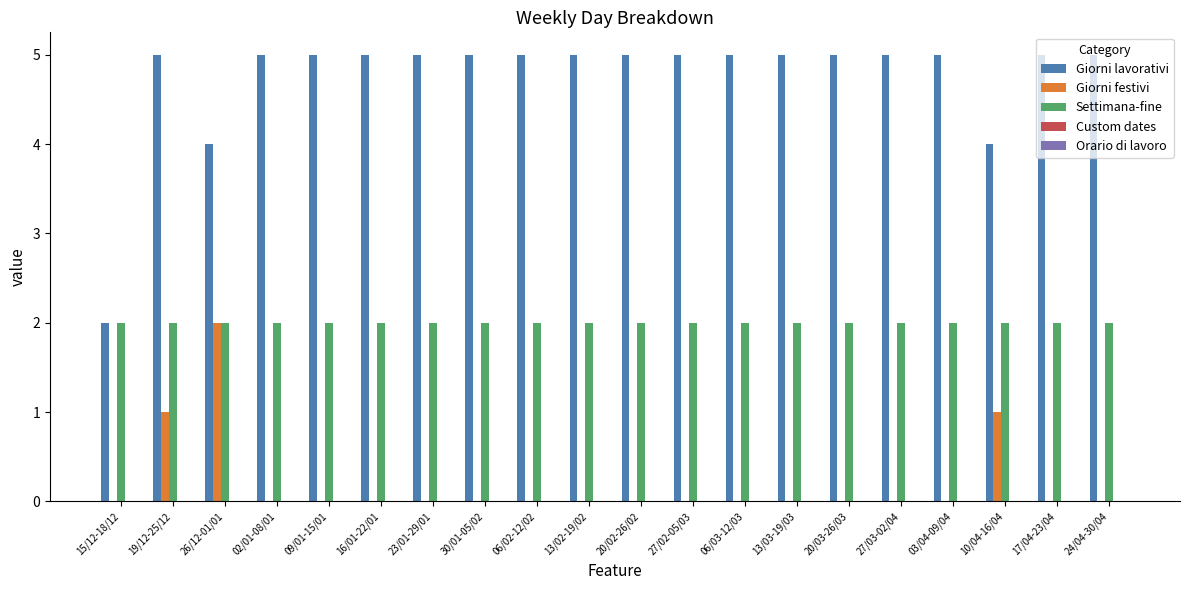

Which series has the largest total across all categories?

Giorni lavorativi